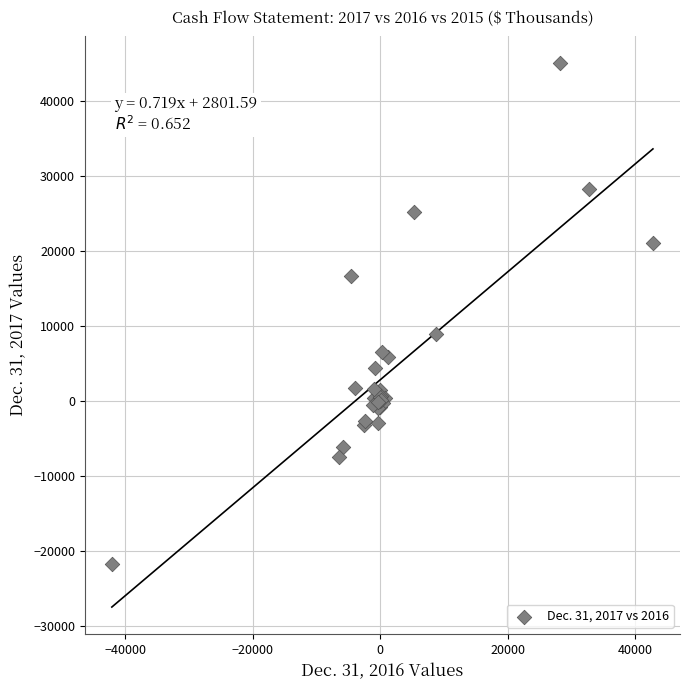

What Y value in the scatter plot is closest to 11612?

8905